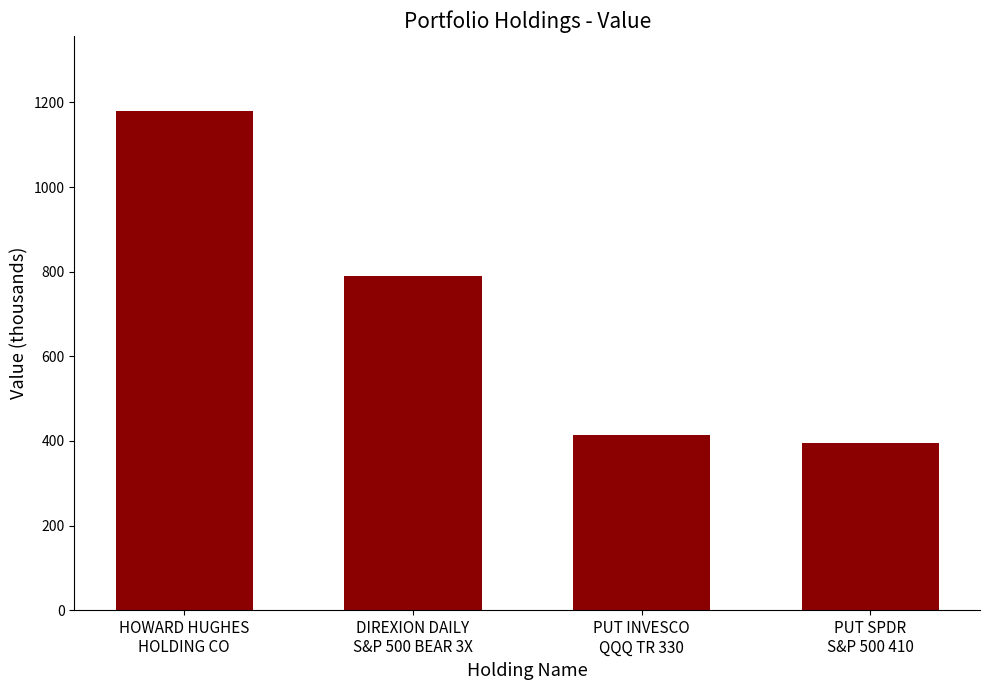

How many bars are there in total?

4